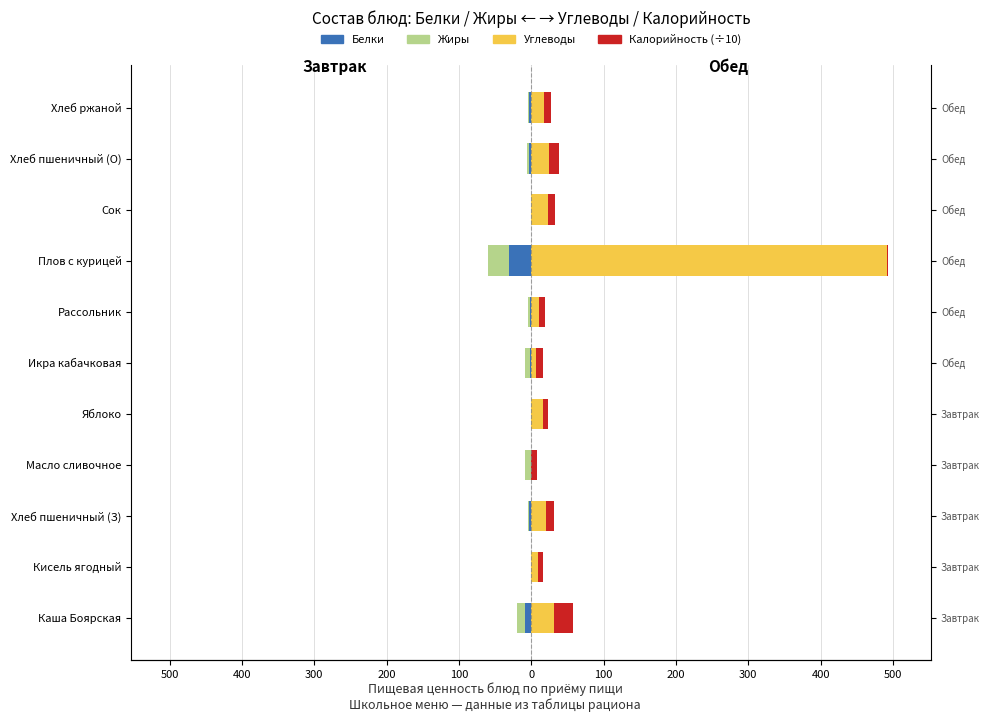

What is the minimum value shown in the chart?

-30.5